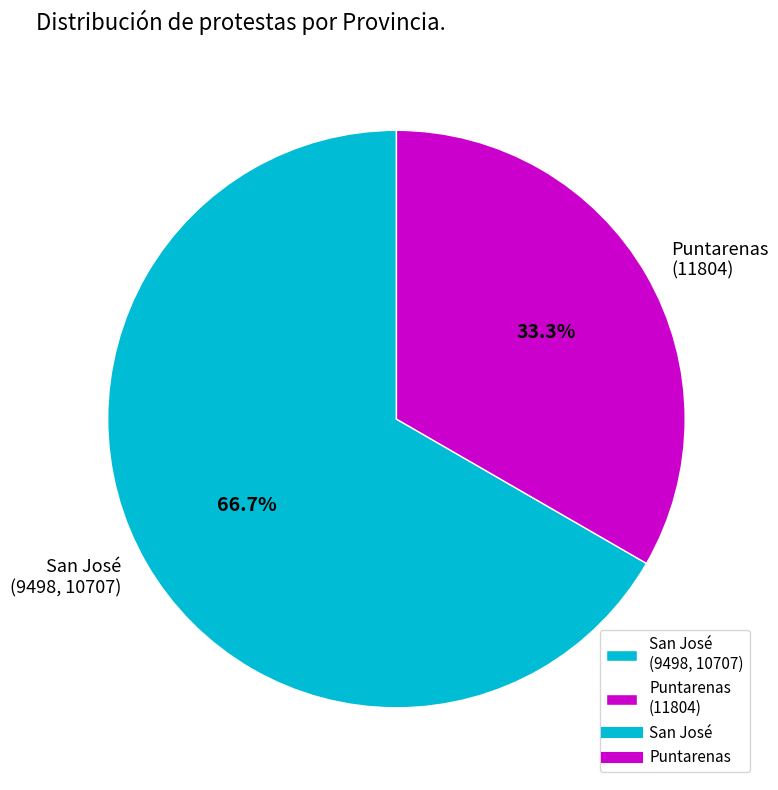

To the nearest percent, what is the difference between the largest and smallest slice percentages?

33%